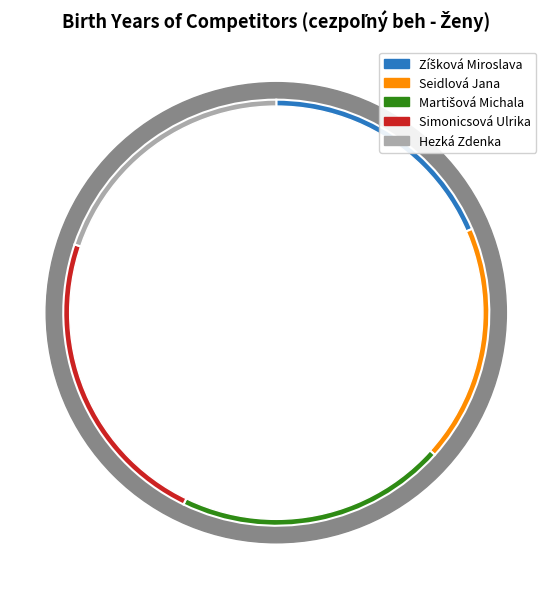

What is the total percentage of Martišová Michala and Simonicsová Ulrika?

43.6%